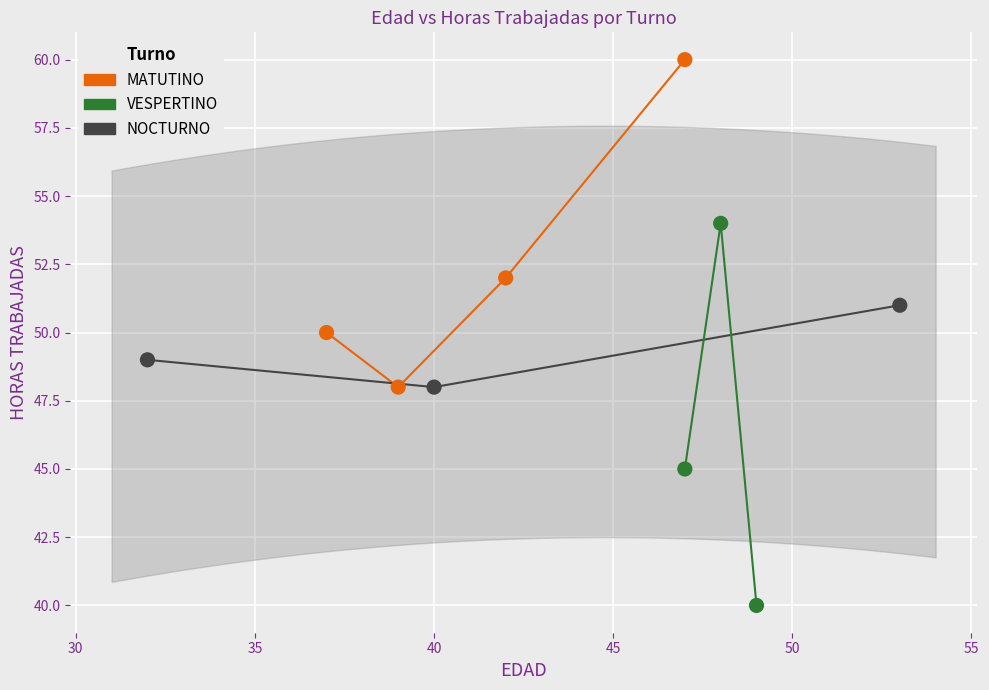

What are all the series names shown in the legend?

MATUTINO, VESPERTINO, NOCTURNO